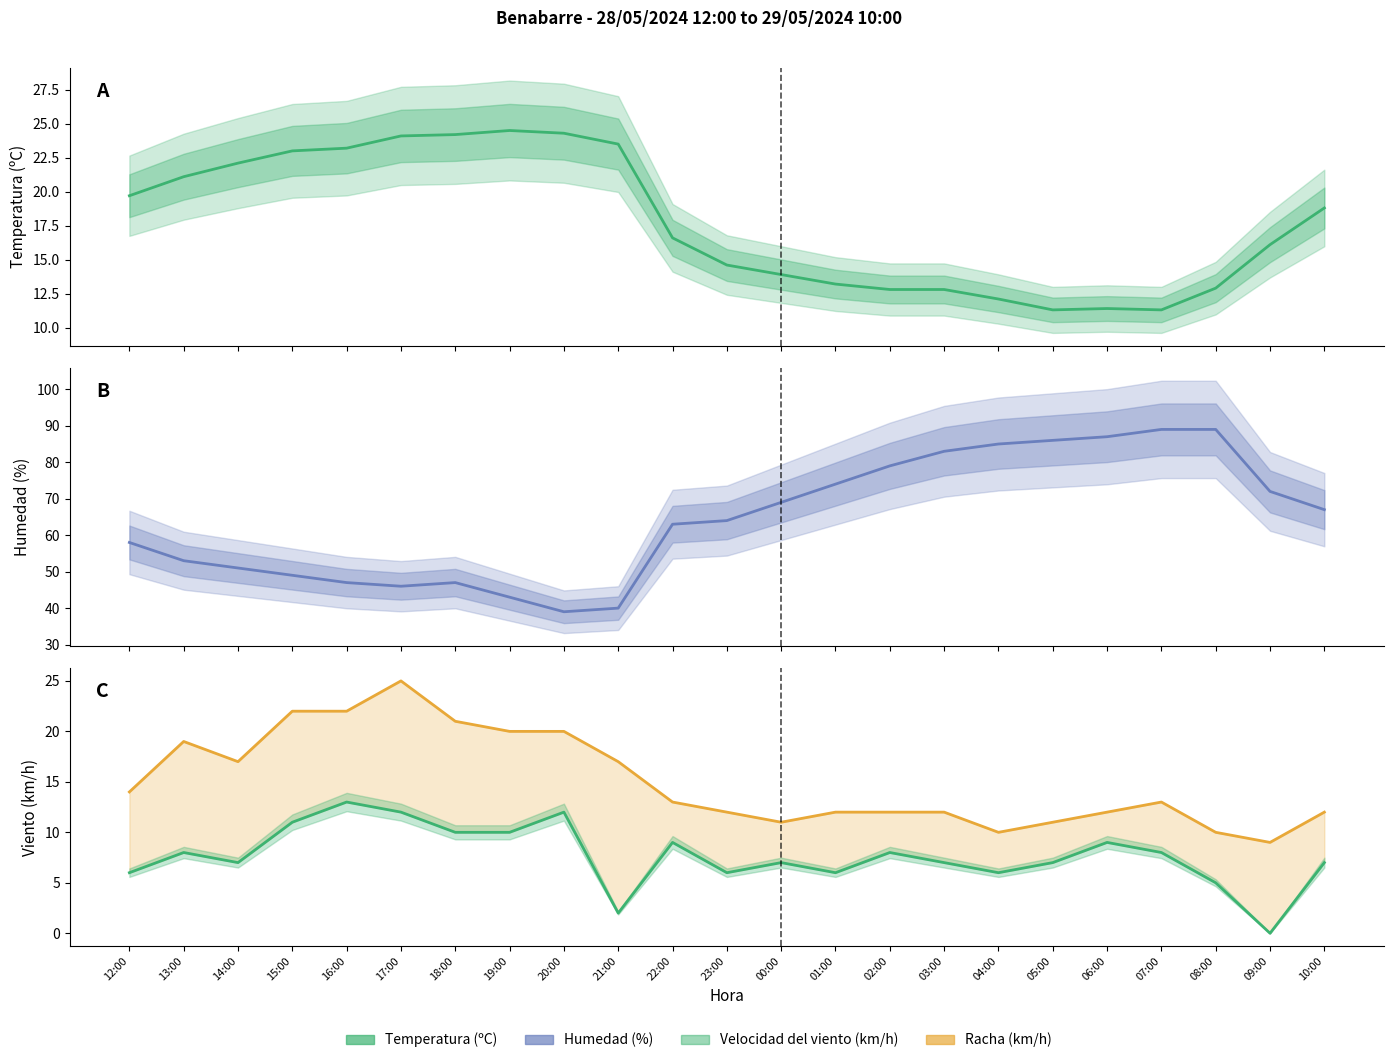

True or false: Temperatura (ºC) has more than 2 points higher than both neighbors.

False